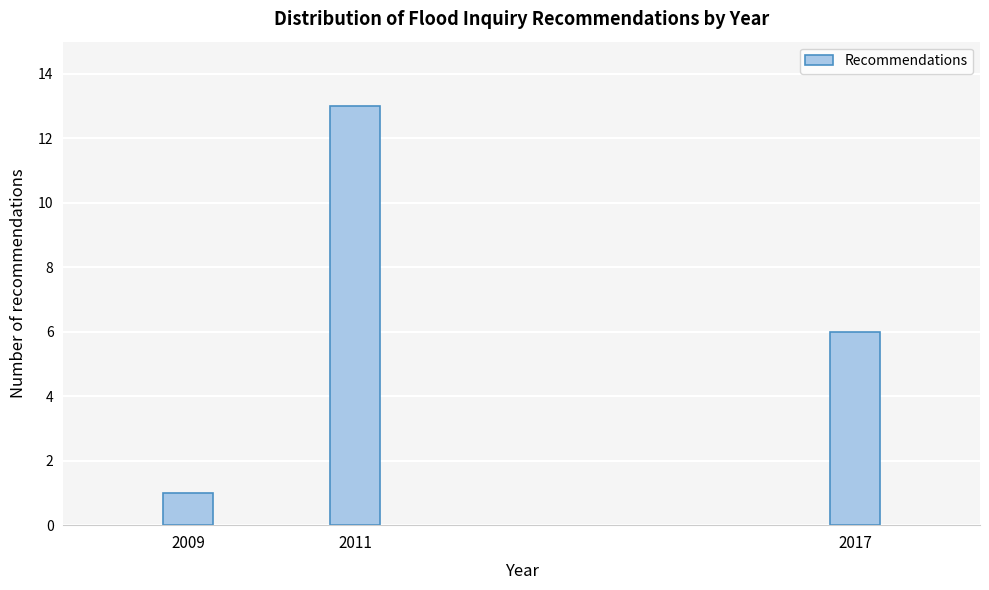

Reading left to right, what are all the values shown in this chart?

2009=1	2011=13	2017=6